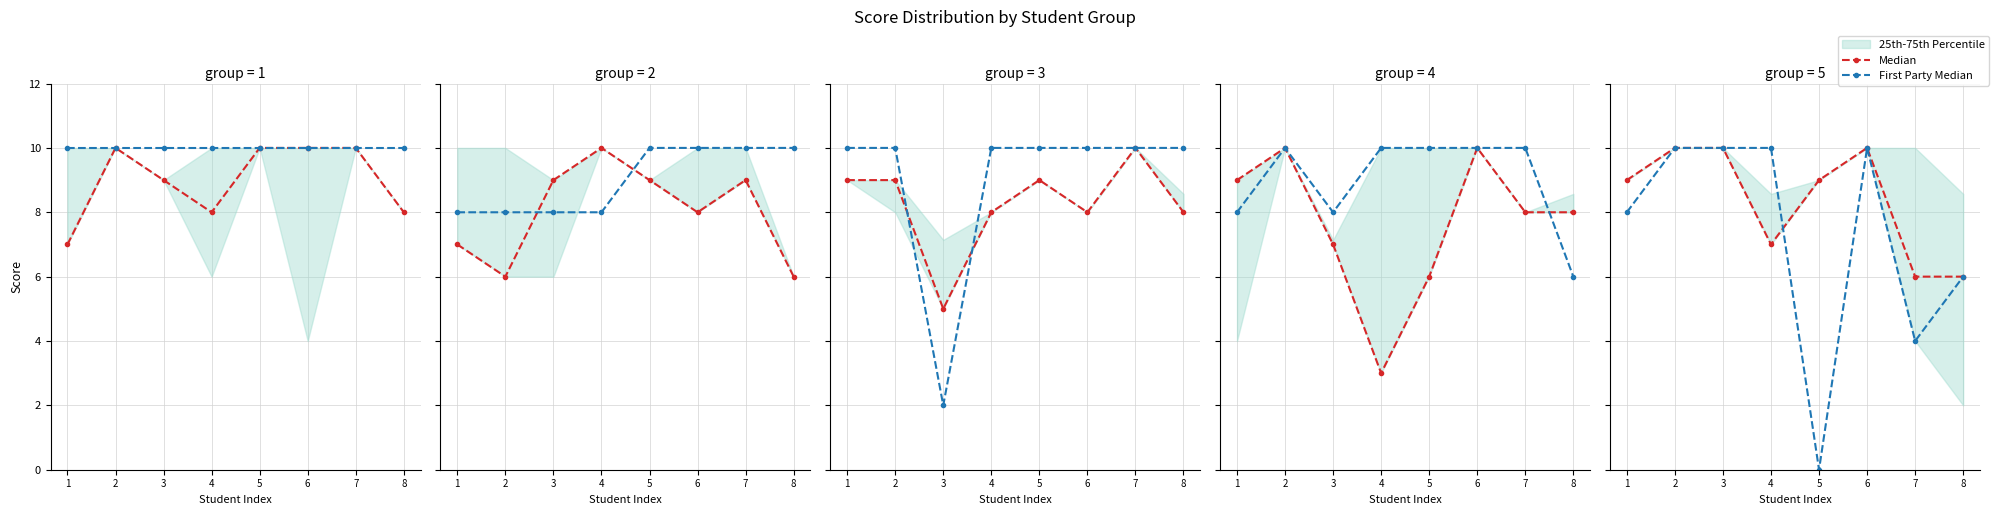

Which series changed the most between 4 and 6?

Median